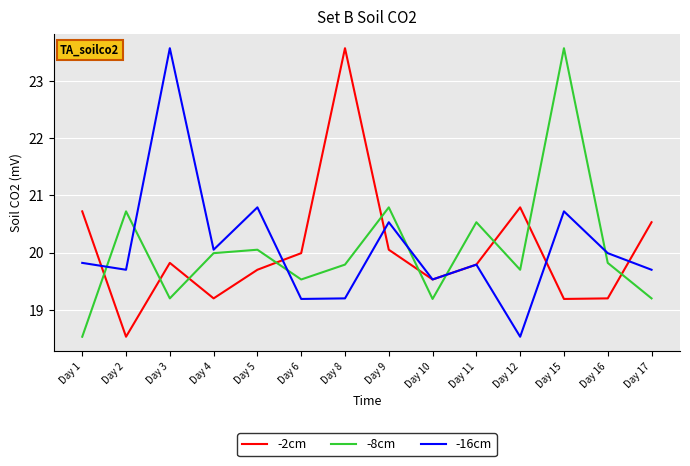

Rank the series at Day 12 from lowest to highest value.

-16cm, -8cm, -2cm